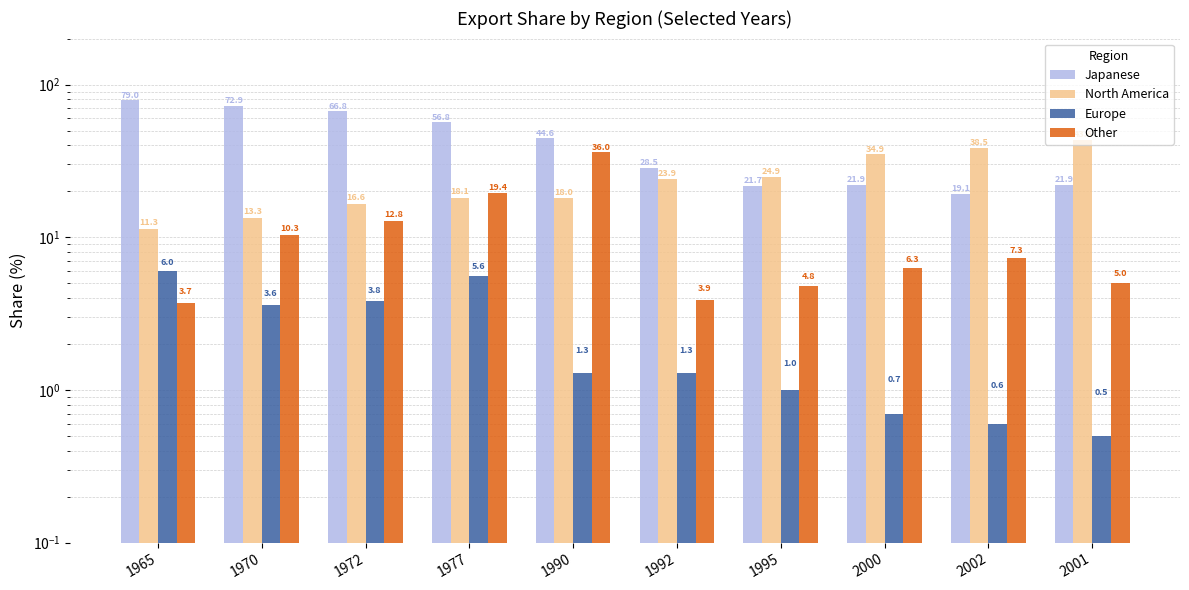

Which series has the largest total across all categories?

Japanese